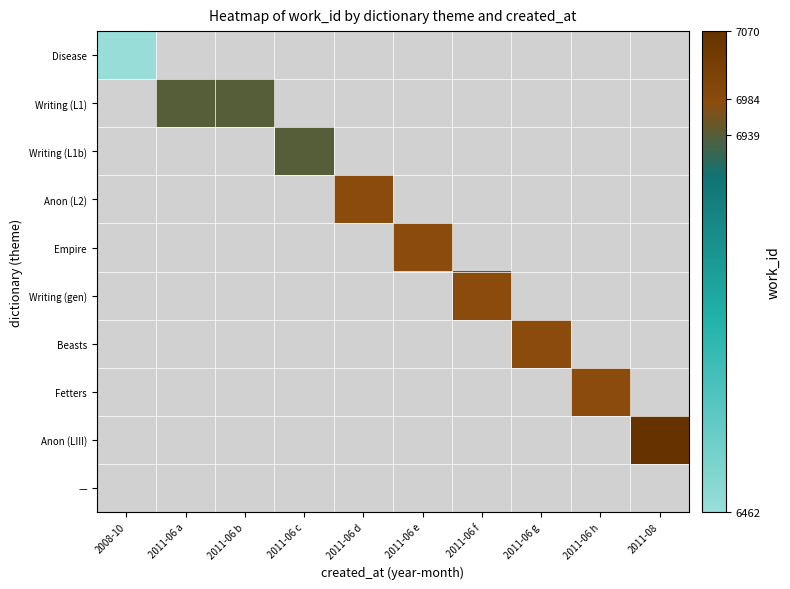

How many distinct data groups are displayed?

10